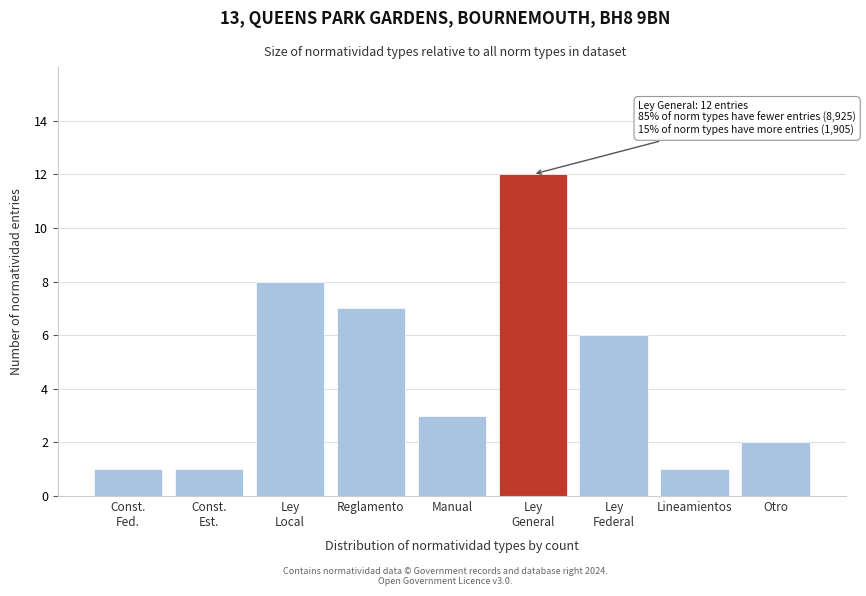

Reading left to right, transcribe all the data shown in this chart.

1	1	8	7	3	12	6	1	2